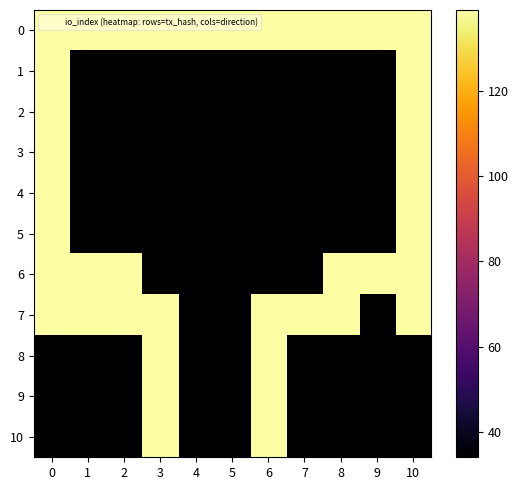

Reading left to right, extract all data points from this chart.

0: 0=139	1=139	2=139	3=139	4=139	5=139	6=139	7=139	8=139	9=139	10=139
1: 0=139	1=34	2=34	3=34	4=34	5=34	6=34	7=34	8=34	9=34	10=139
2: 0=139	1=34	2=34	3=34	4=34	5=34	6=34	7=34	8=34	9=34	10=139
3: 0=139	1=34	2=34	3=34	4=34	5=34	6=34	7=34	8=34	9=34	10=139
4: 0=139	1=34	2=34	3=34	4=34	5=34	6=34	7=34	8=34	9=34	10=139
5: 0=139	1=34	2=34	3=34	4=34	5=34	6=34	7=34	8=34	9=34	10=139
6: 0=139	1=139	2=139	3=34	4=34	5=34	6=34	7=34	8=139	9=139	10=139
7: 0=139	1=139	2=139	3=139	4=34	5=34	6=139	7=139	8=139	9=34	10=139
8: 0=34	1=34	2=34	3=139	4=34	5=34	6=139	7=34	8=34	9=34	10=34
9: 0=34	1=34	2=34	3=139	4=34	5=34	6=139	7=34	8=34	9=34	10=34
10: 0=34	1=34	2=34	3=139	4=34	5=34	6=139	7=34	8=34	9=34	10=34